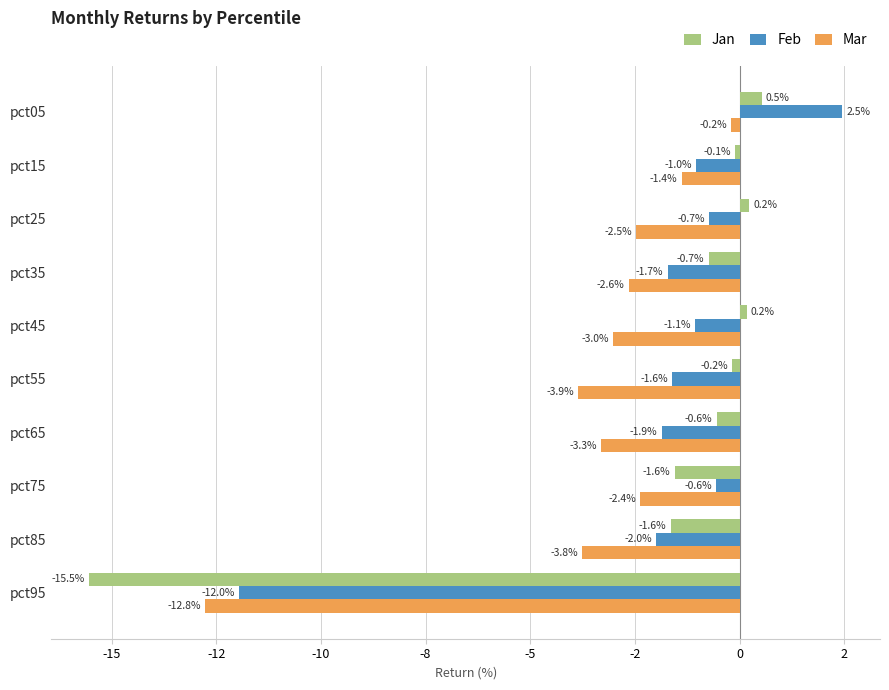

Which series has the widest spread of values?

Jan